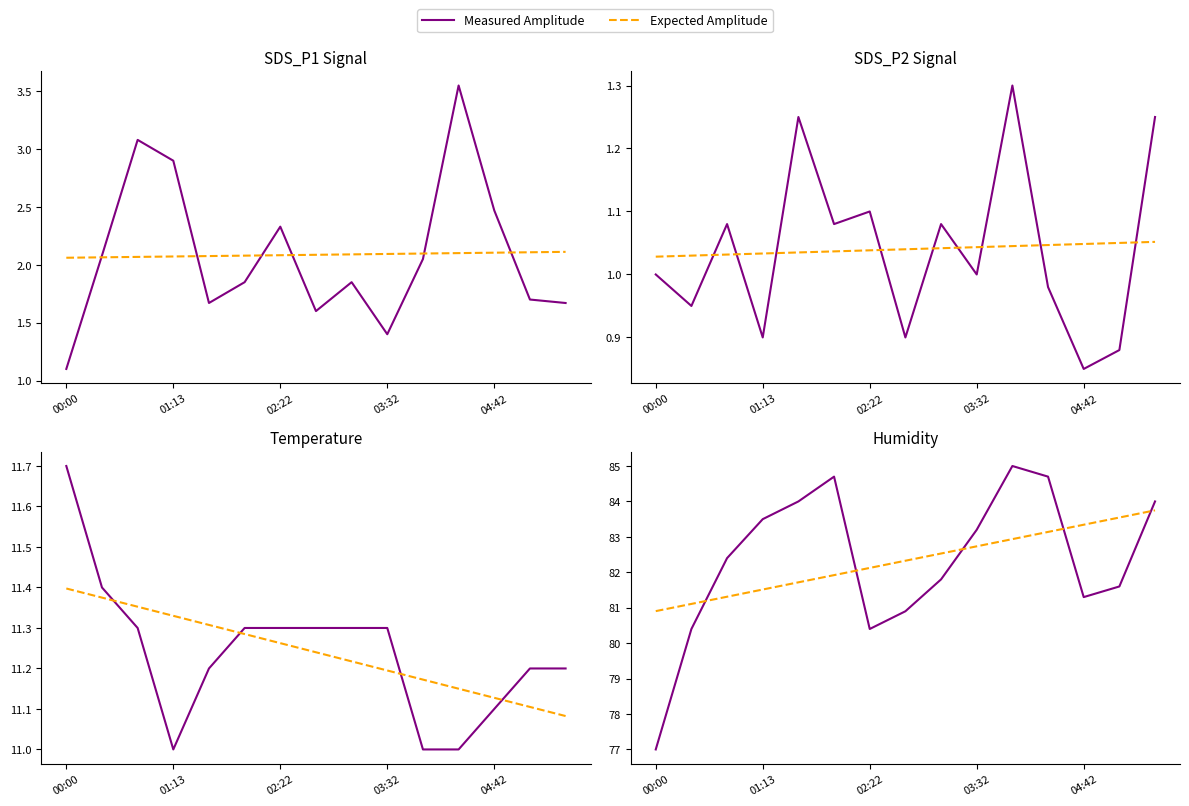

What is the sum of the Expected Amplitude values at 13 and 6?

165.7